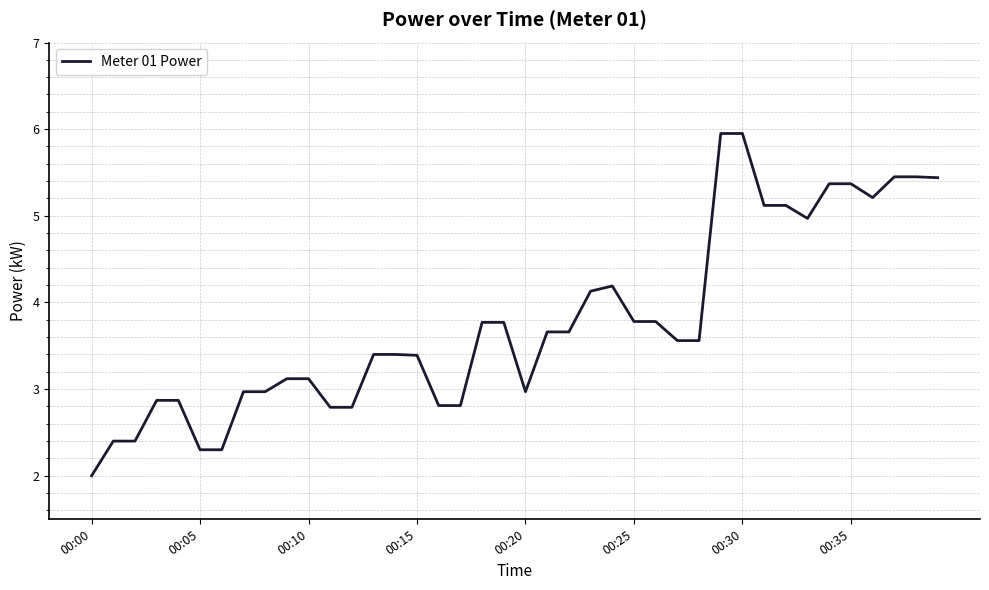

What is the smallest value displayed?

2.0